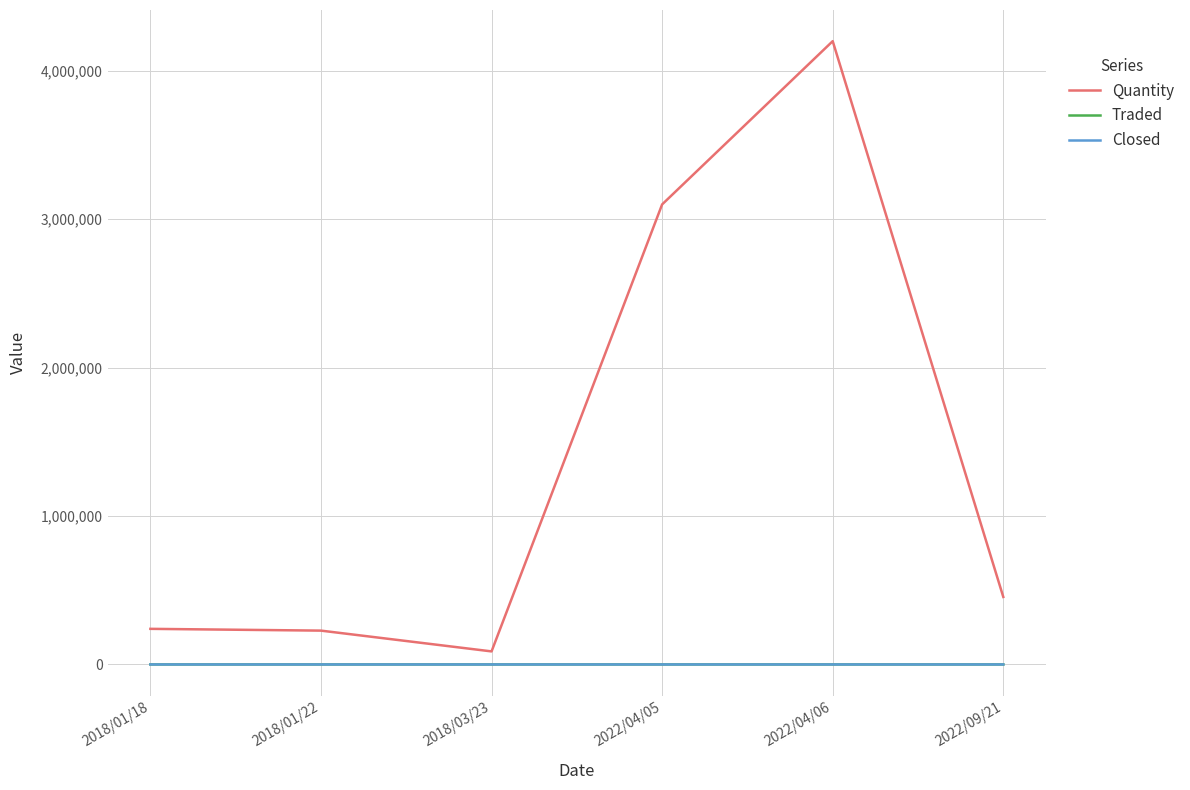

What is the approximate value of Quantity at 2022/09/21?

455000.0